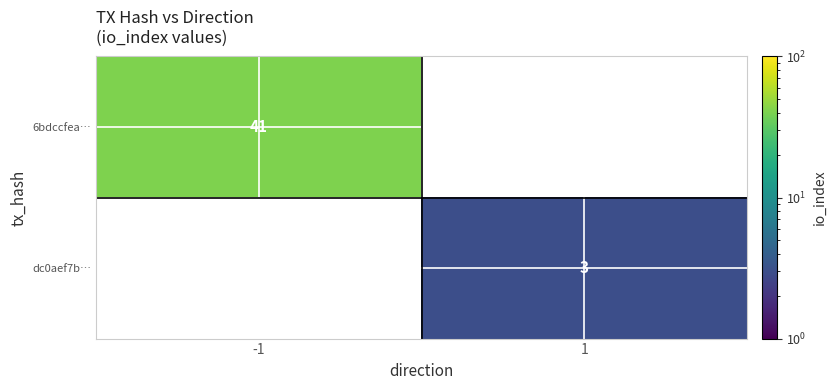

Is it true that dc0aef7b… equals 3 at 1?

True